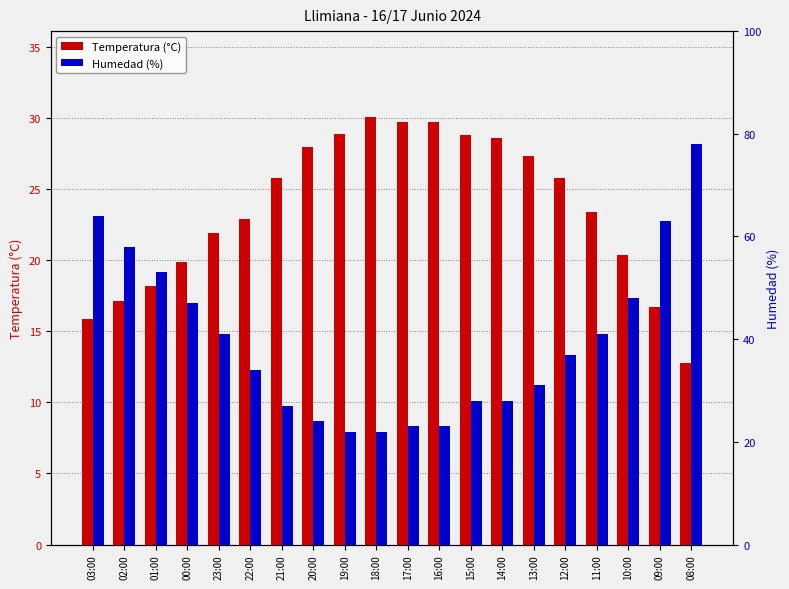

Where does the Humedad (%) series first go above 37?

03:00